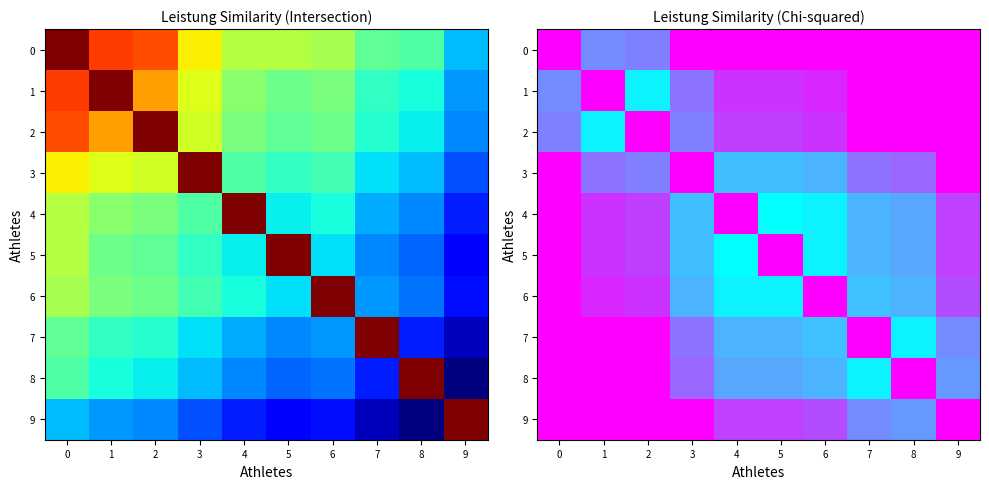

True or false: 5 has a value of 0.0 at 6.

True